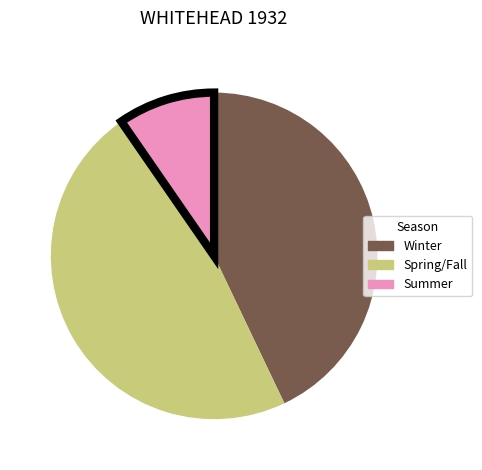

Between Spring/Fall and Winter, which is larger?

Spring/Fall